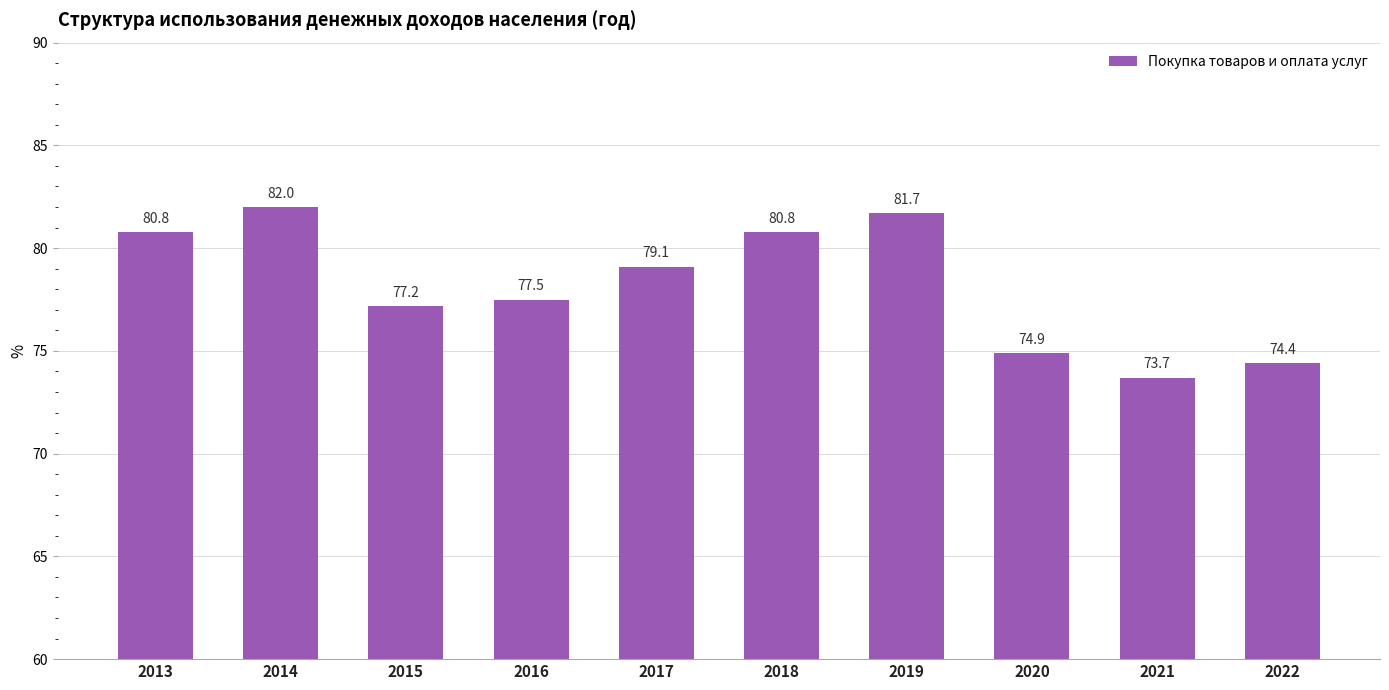

Is it true that the value at 2020 is 110.9?

False